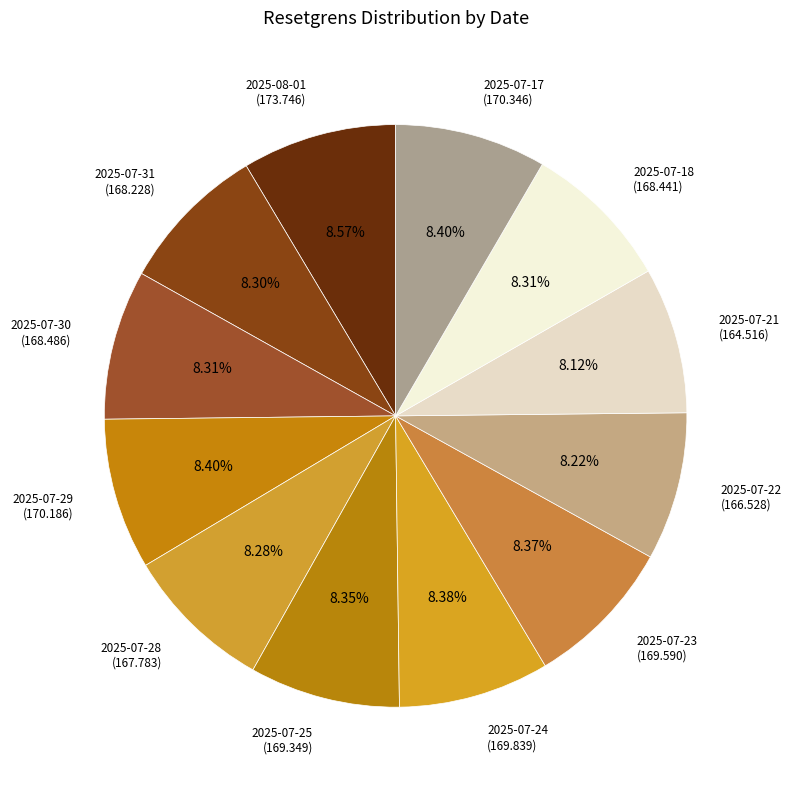

Count the number of slices in the pie.

12